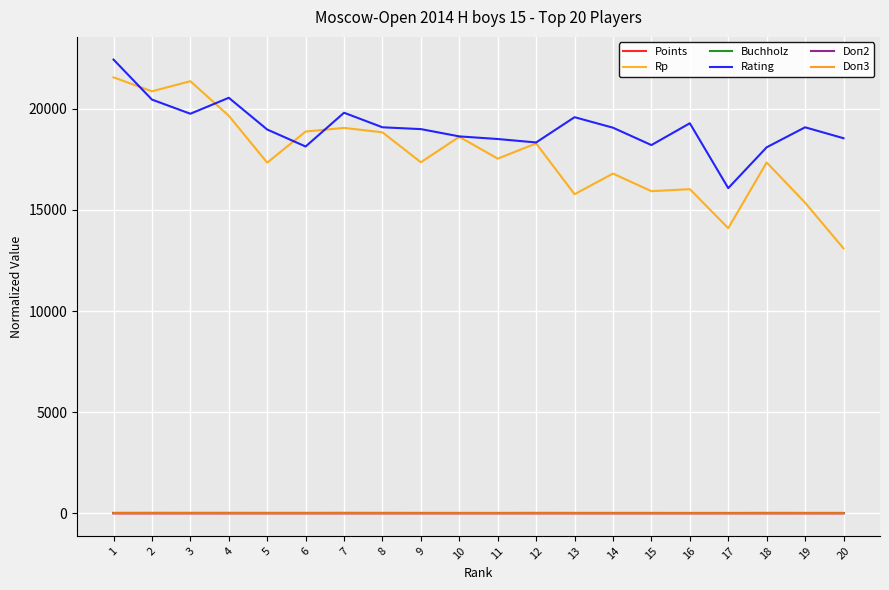

Between 10 and 6, which is larger?

6